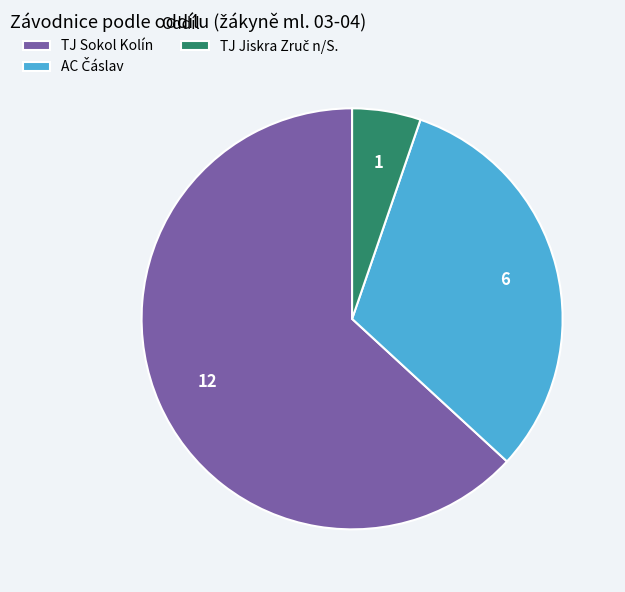

What is the majority slice?

TJ Sokol Kolín